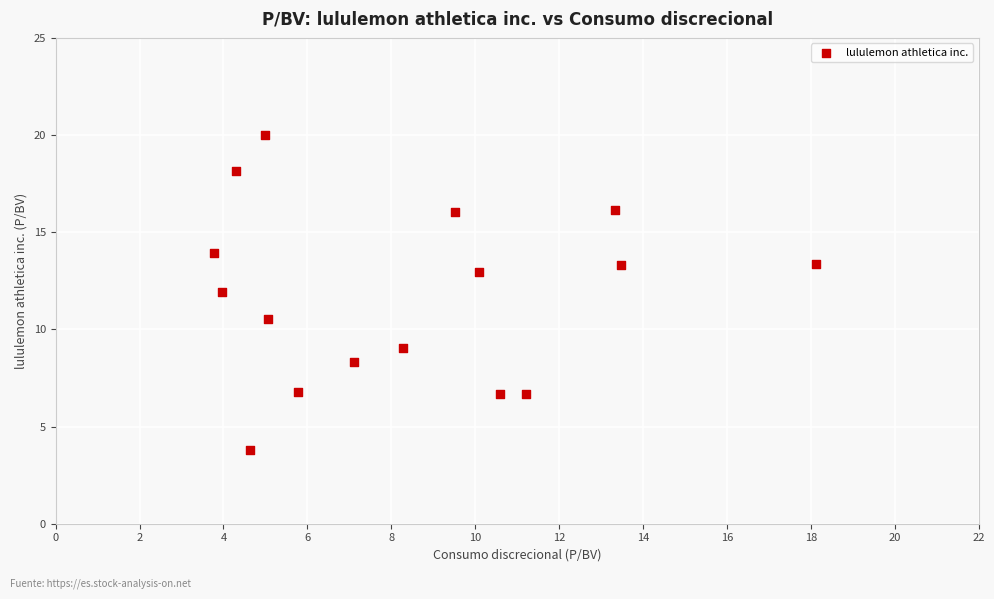

What is the range of X values (max minus min)?

14.3